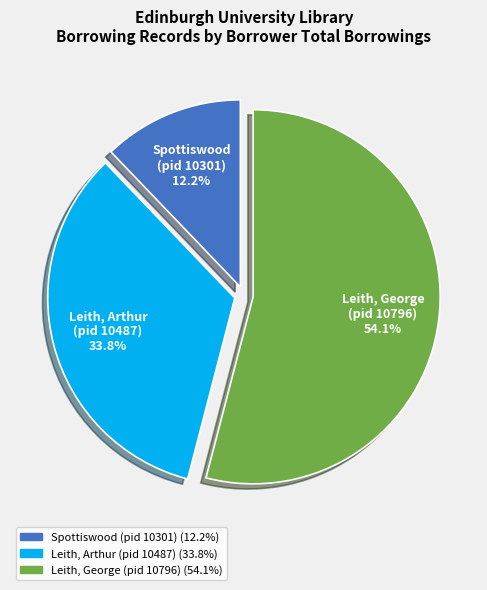

Is there any slice that represents more than half of the pie?

Yes